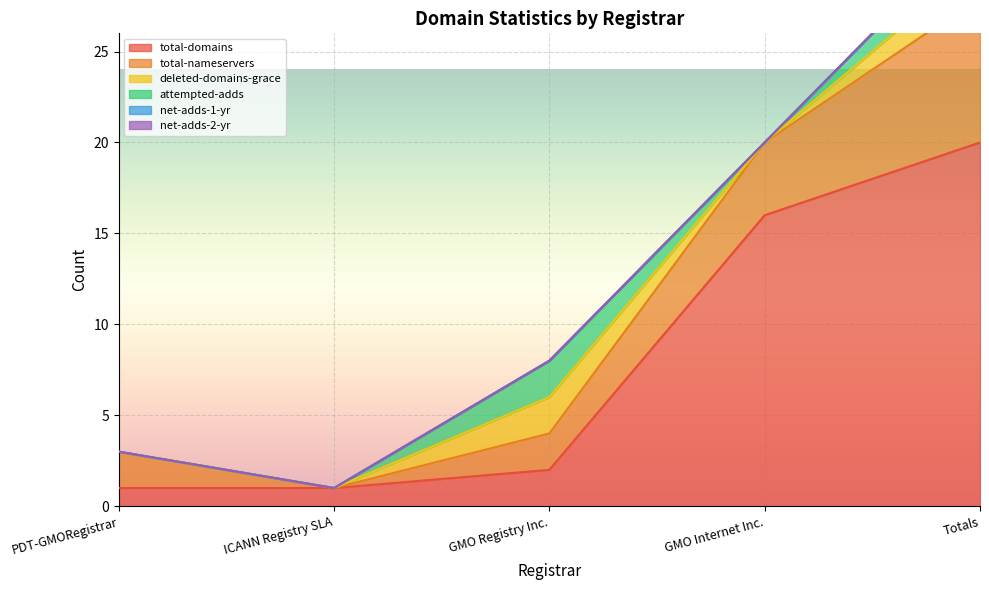

What is the spread (max minus min) of values at PDT-GMORegistrar?

2